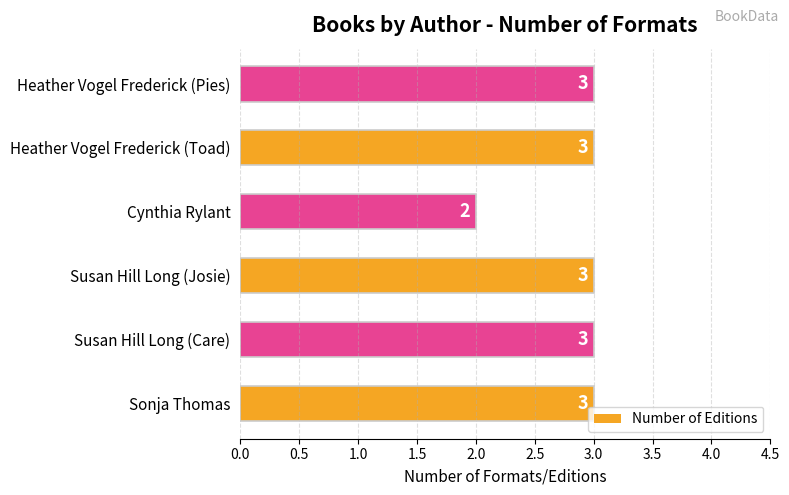

What is the average value?

3